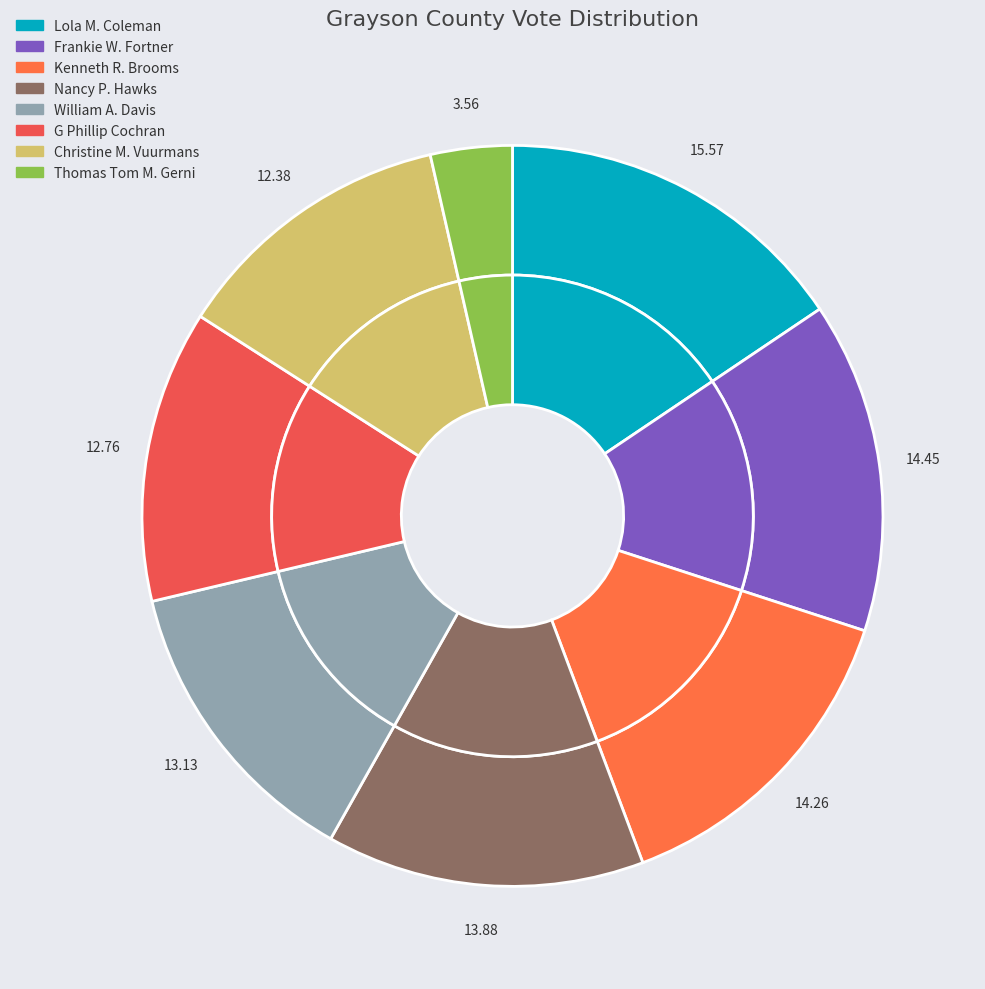

Rank the categories by value from highest to lowest.

Lola M. Coleman, Frankie W. Fortner, Kenneth R. Brooms, Nancy P. Hawks, William A. Davis, G Phillip Cochran, Christine M. Vuurmans, Thomas Tom M. Gerni